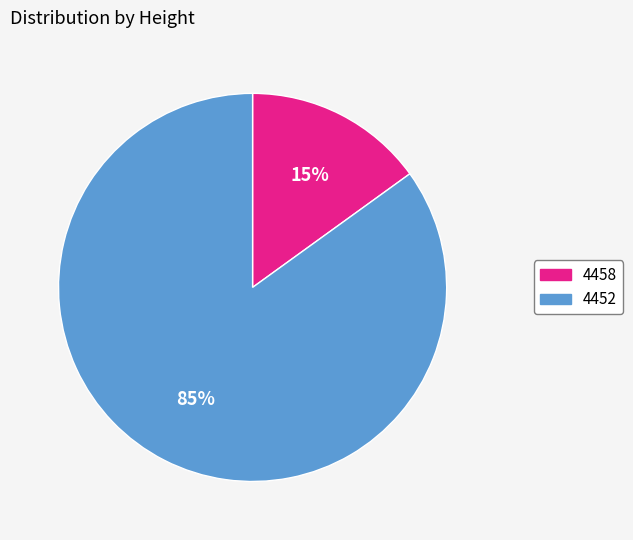

Count the number of slices in the pie.

2